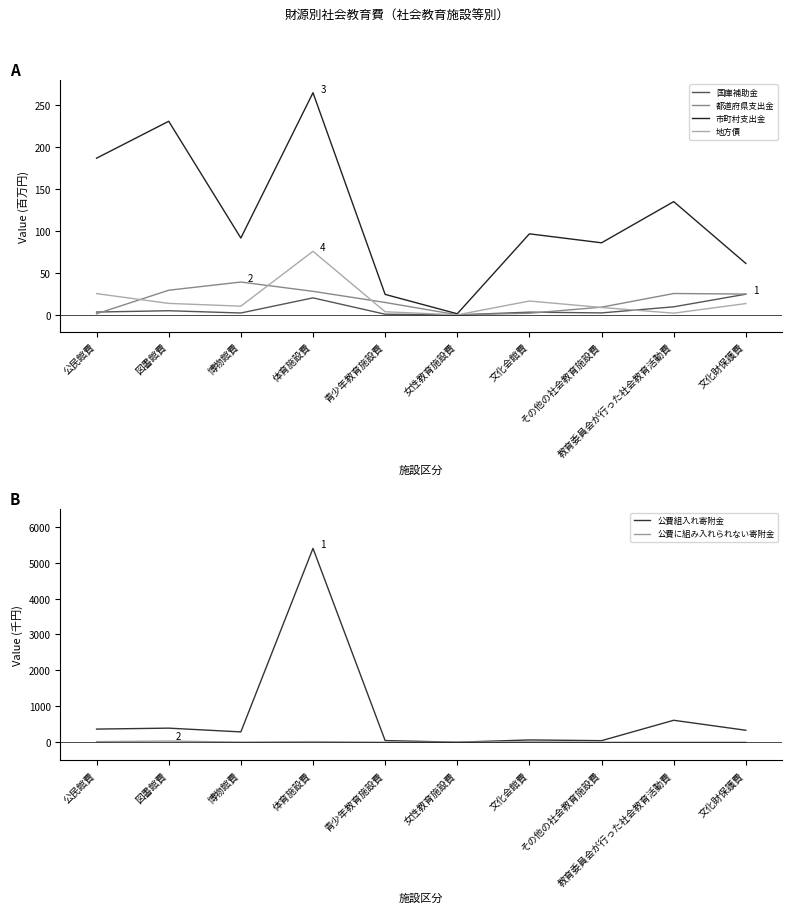

What is the difference between the highest and lowest values at 教育委員会が行った社会教育活動費?

610.6